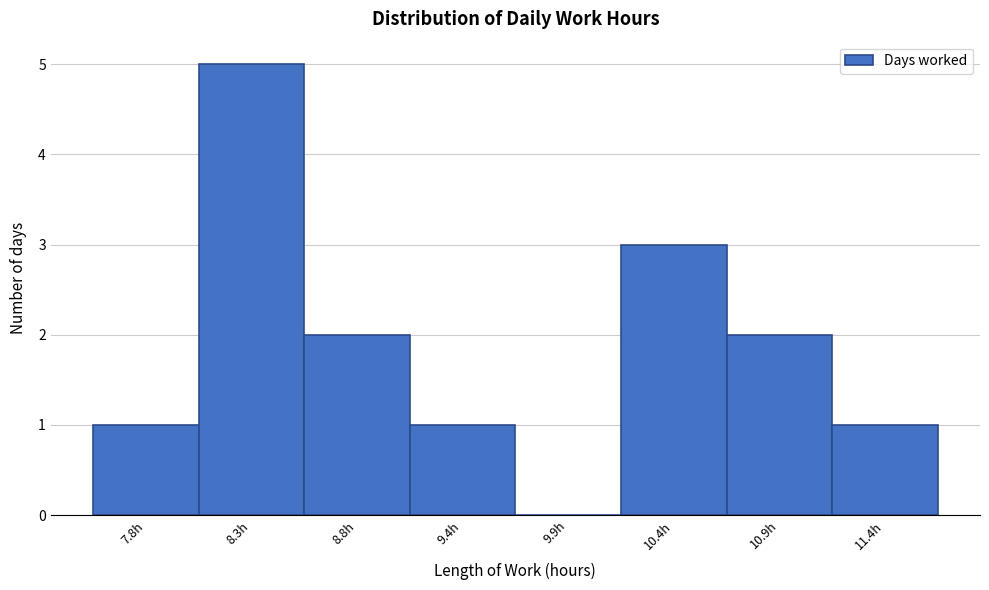

Over which range of the x-axis is the bar tallest?

8.1 to 8.6